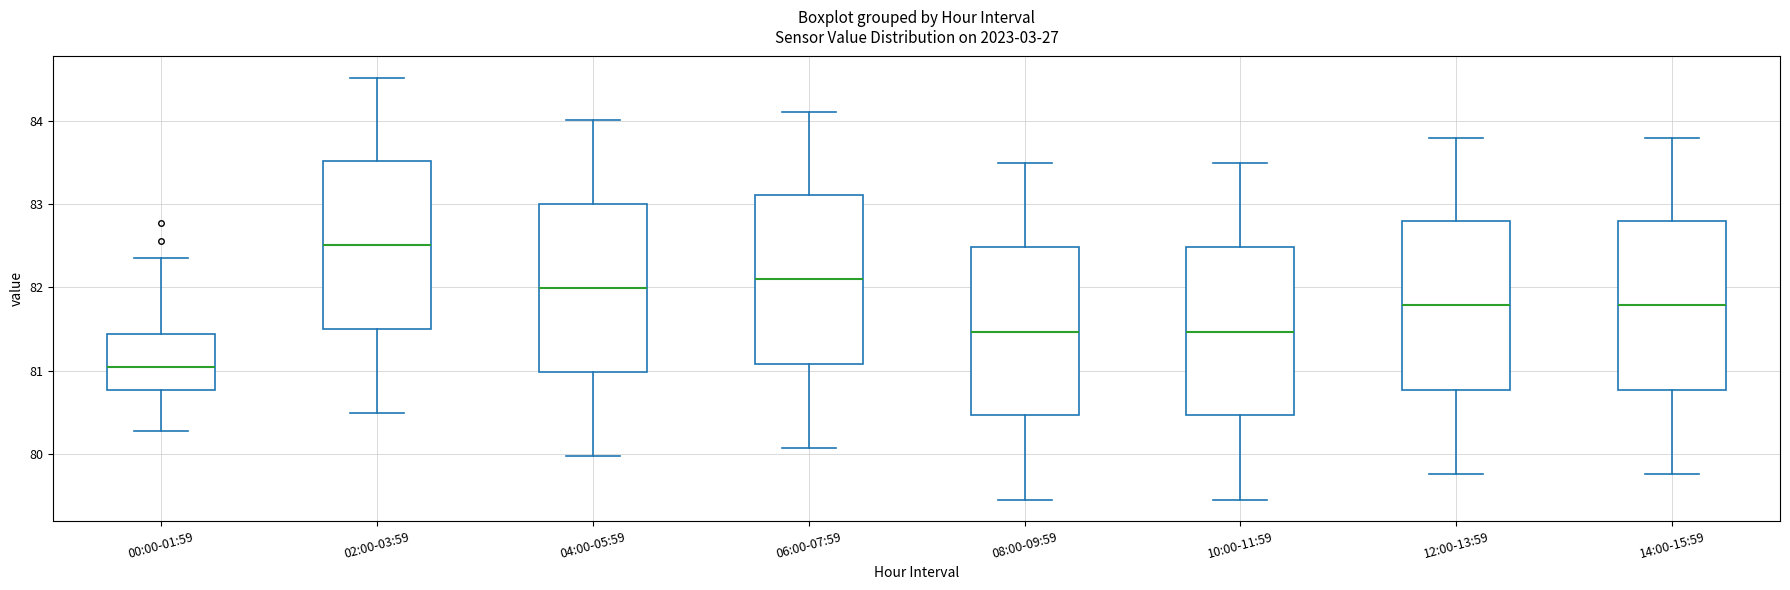

Which box's median line is the highest?

02:00-03:59